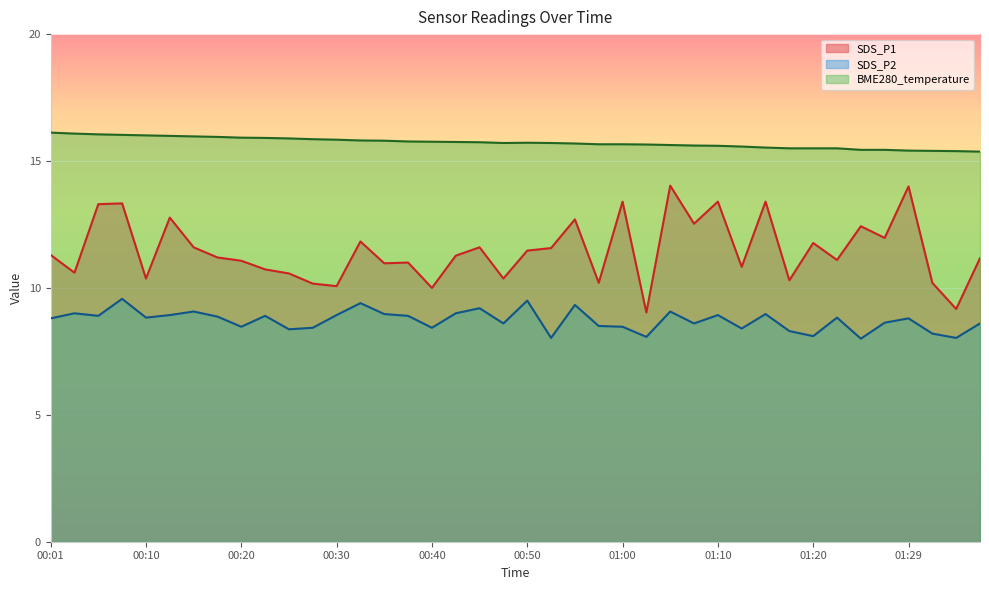

How many lines are shown in the chart?

3